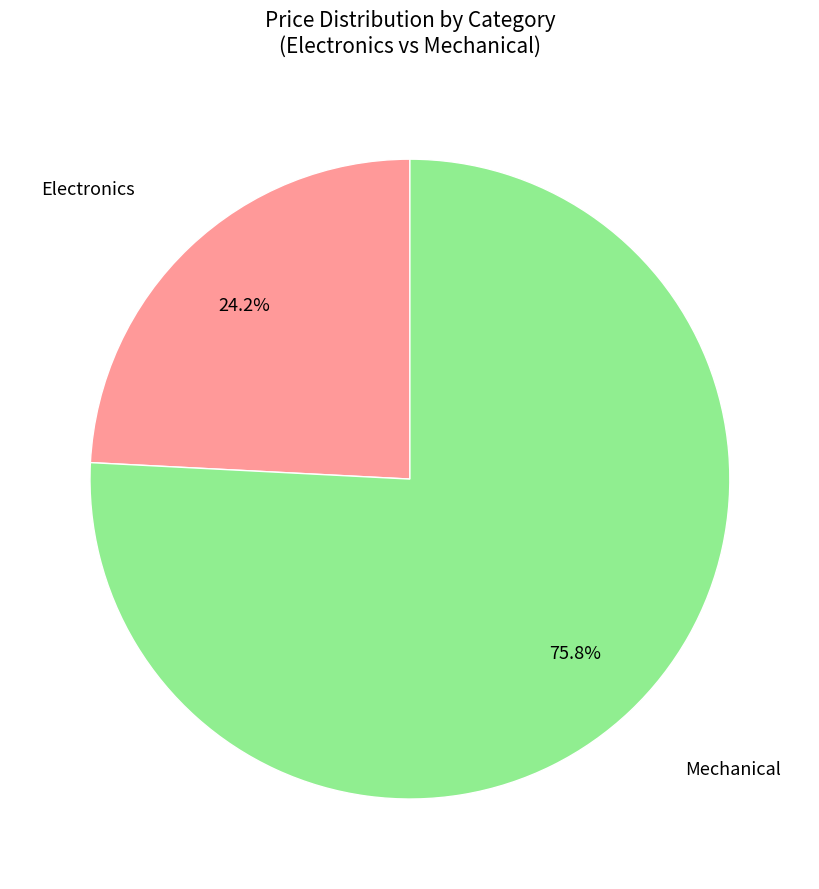

Does any single category account for the majority?

Yes